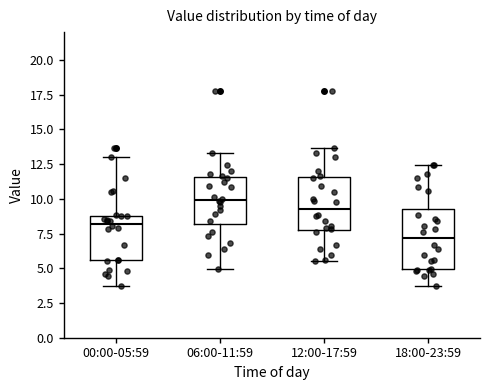

Reading left to right, read every box against the y-axis: the position of its median line, the range the box covers, and the ends of its whiskers. The values are not printed on the chart, so give them approximately, as read against the axis.

00:00-05:59: median 8.0, box 5.5 to 9.0, whiskers 3.5 to 13.0
06:00-11:59: median 10.0, box 8.0 to 11.5, whiskers 5.0 to 13.5
12:00-17:59: median 9.5, box 8.0 to 11.5, whiskers 5.5 to 13.5
18:00-23:59: median 7.0, box 5.0 to 9.5, whiskers 3.5 to 12.5